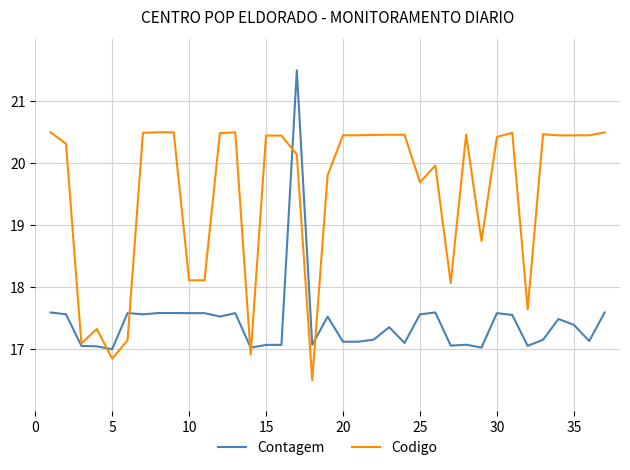

Which series has the largest range (max minus min)?

Contagem